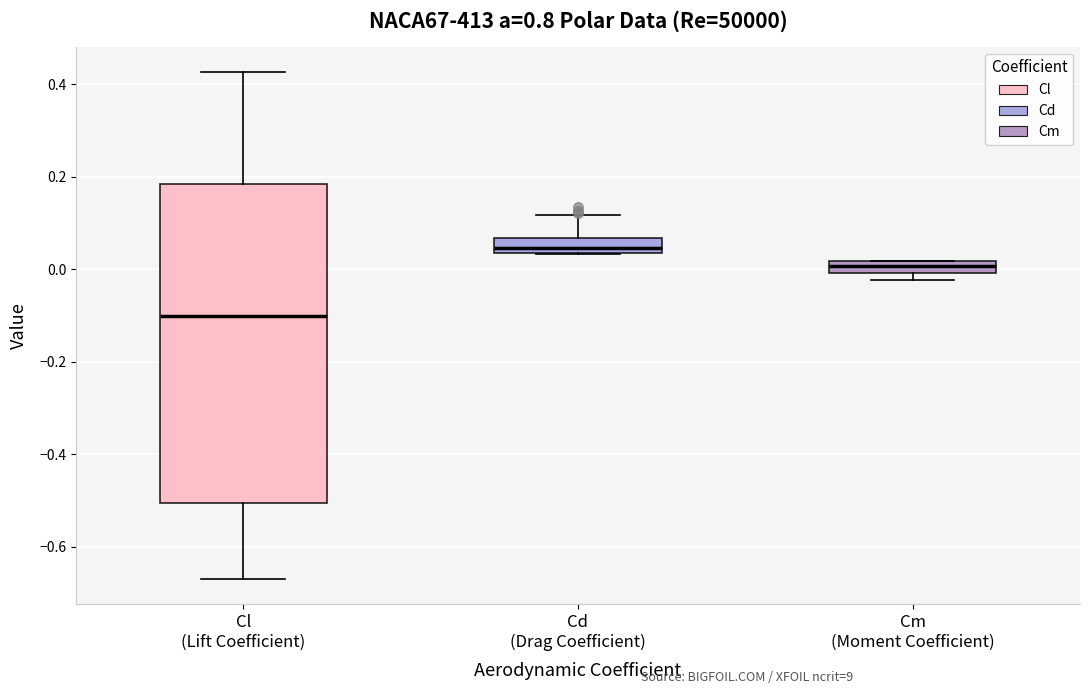

Comparing the boxes themselves (not the whiskers), which one is the tallest?

Cl (Lift Coefficient)